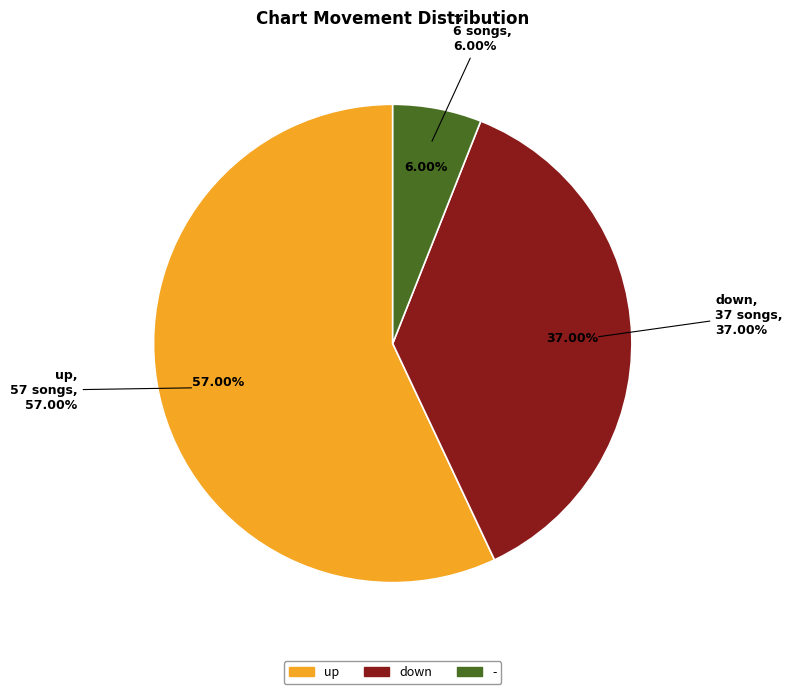

Does up represent more than half of the total?

Yes